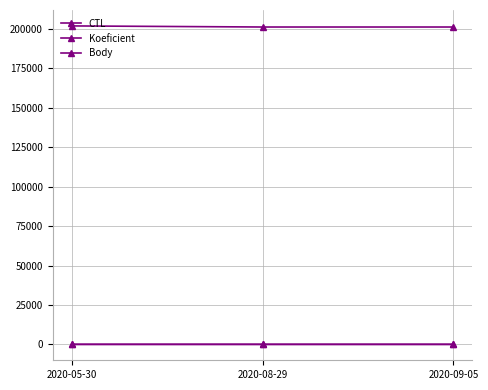

How many data points does each series have?

3